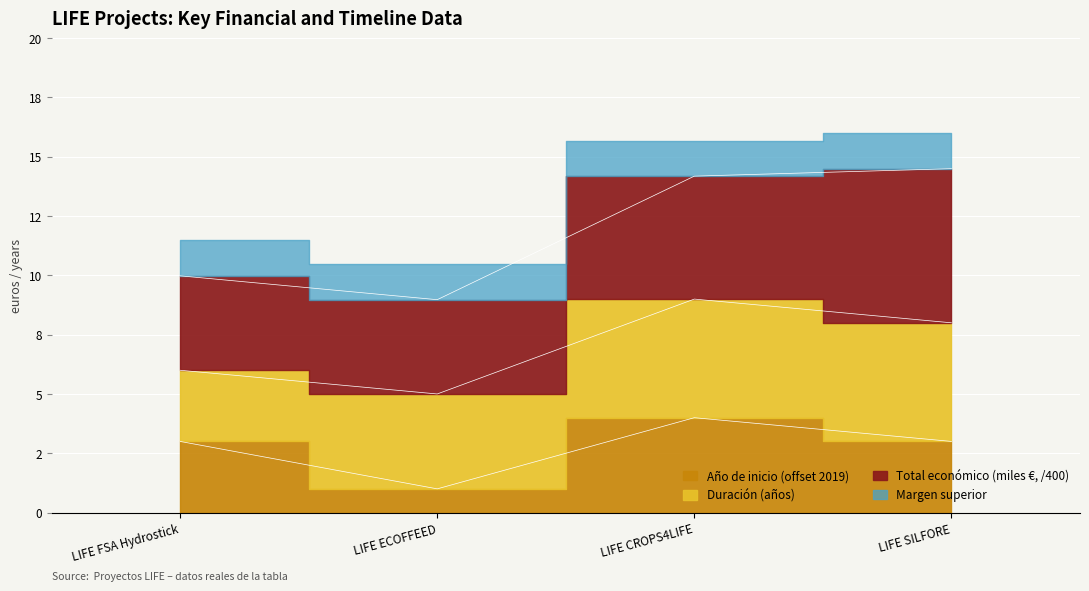

Is the value of Año de inicio at LIFE ECOFFEED greater than the value of Año de finalización at LIFE CROPS4LIFE?

No